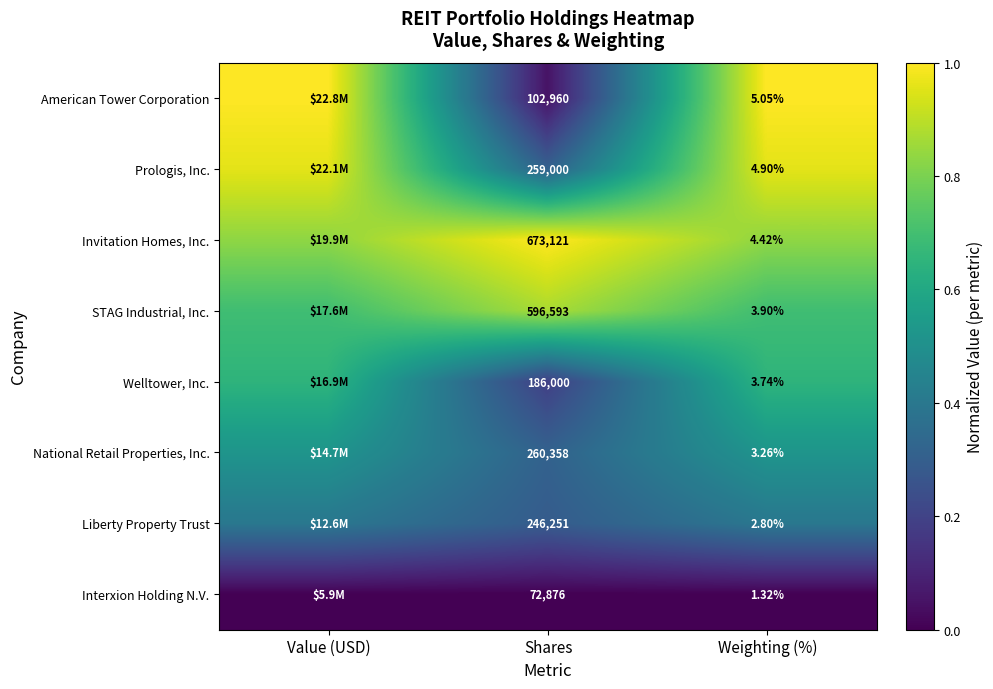

What is the maximum value for Welltower, Inc.?

0.6